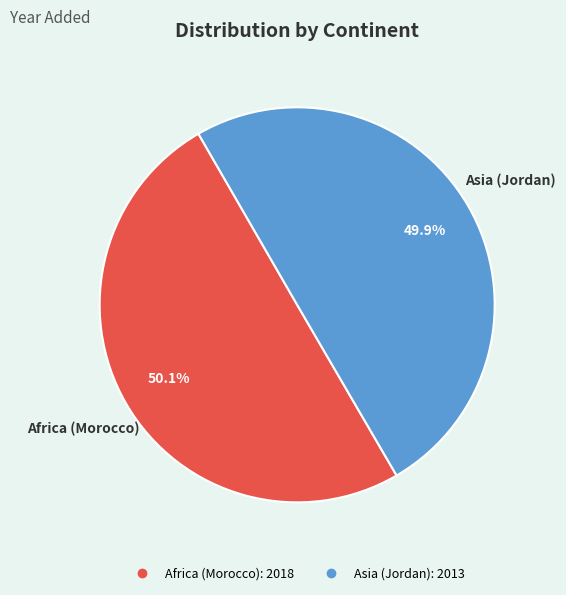

To the nearest percent, what percentage of the pie is Asia (Jordan)?

50%